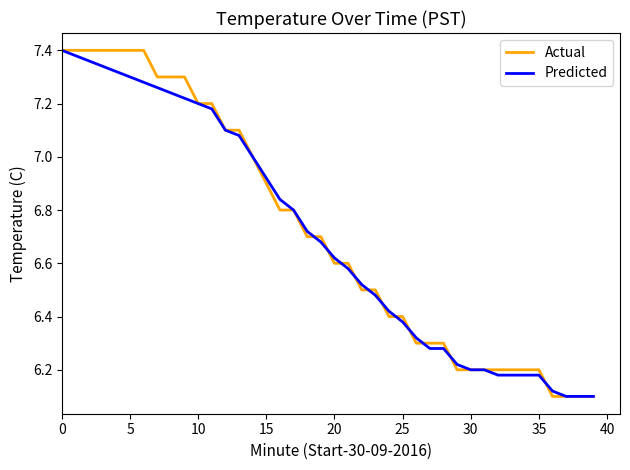

Does the chart have visible grid lines?

No